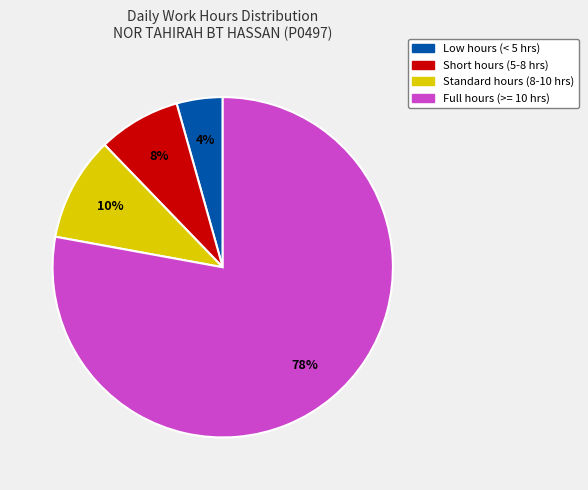

Is there any slice that represents more than half of the pie?

Yes